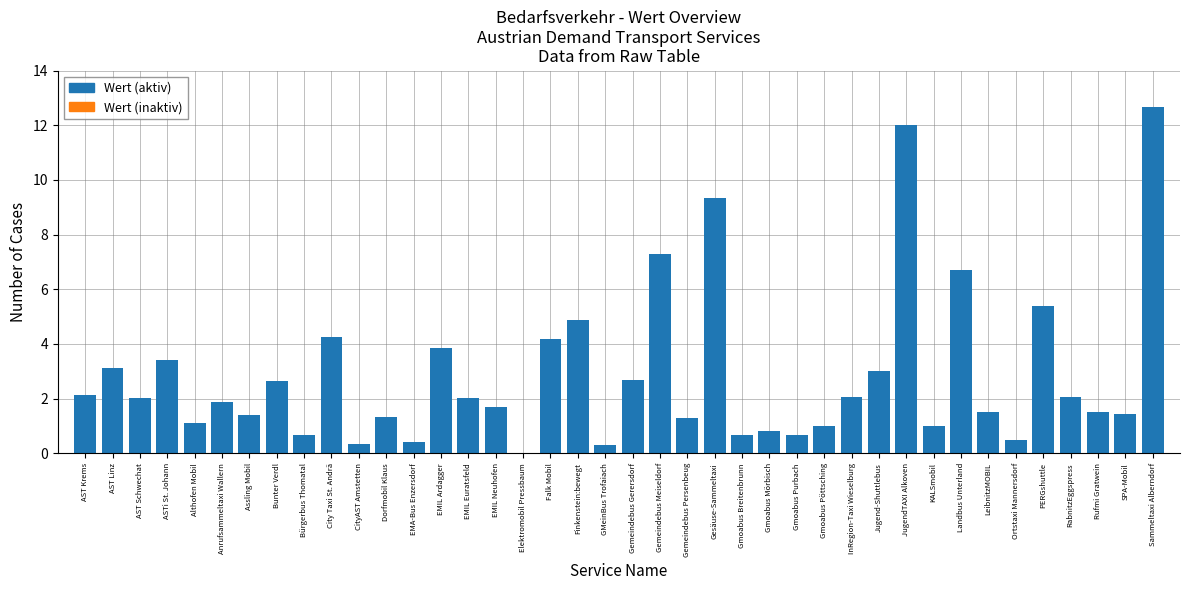

How many data points does each series have?

40